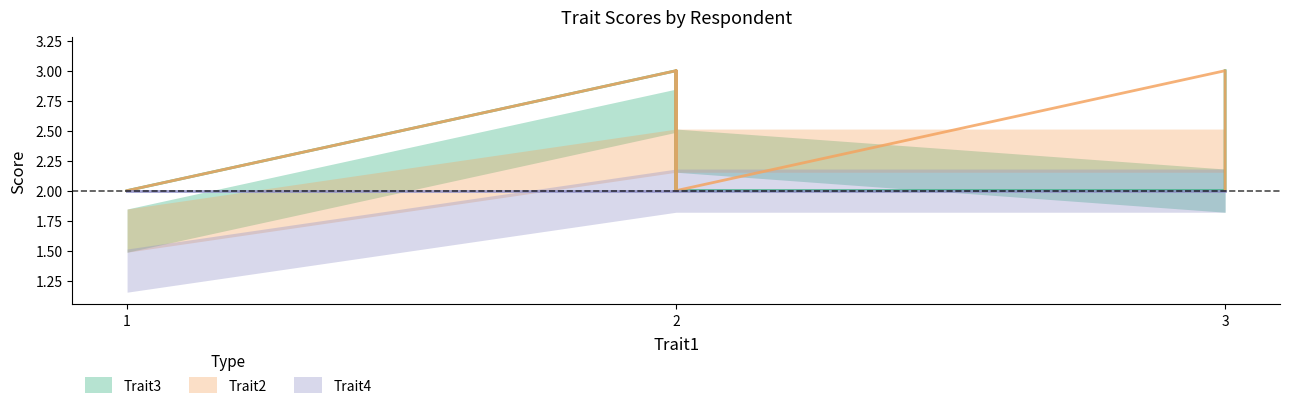

Reading left to right, list all the values displayed in this chart.

Trait3: 3	2	3	2	2	2	3	2	2	2	2	3	2	2	2	2	3	2	2	3	2
Trait2: 3	2	2	2	3	2	2	2	2	3	2	2	2	2	2	2	2	2	2	2	2
Trait4: 2	2	2	2	2	2	2	2	2	2	2	2	2	2	2	2	2	2	2	2	2